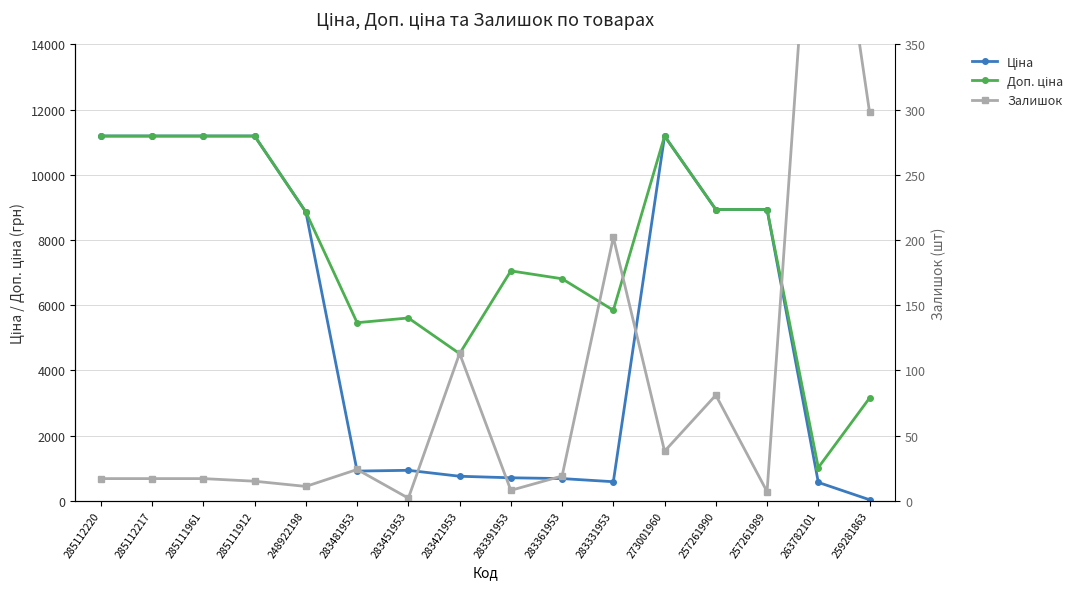

True or false: Доп. ціна and Ціна cross at least once.

False